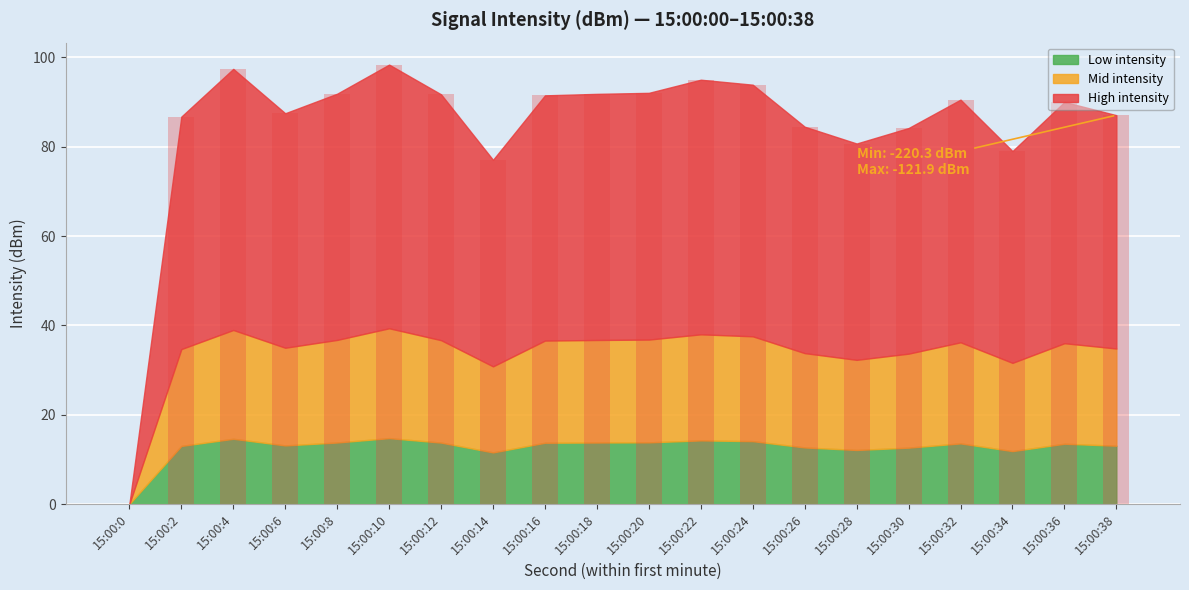

Which has a higher value, 15:00:34 or 15:00:0?

15:00:34